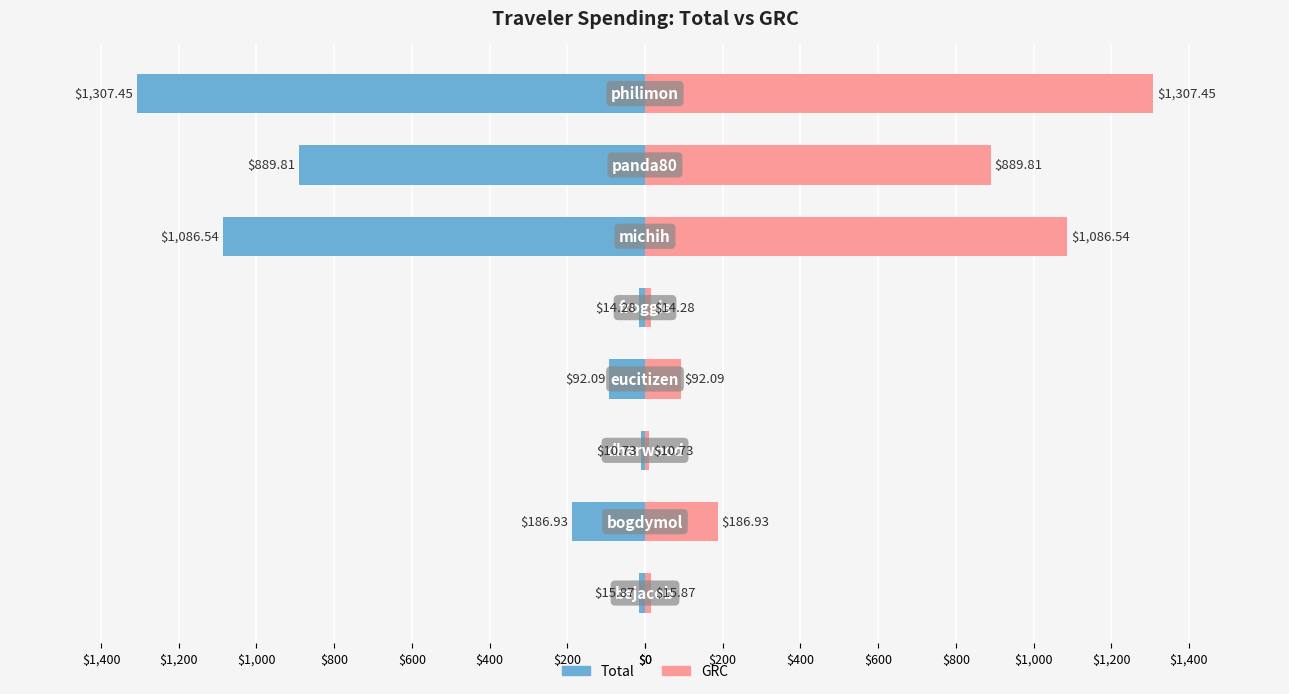

At how many categories does at least one series exceed 903?

2